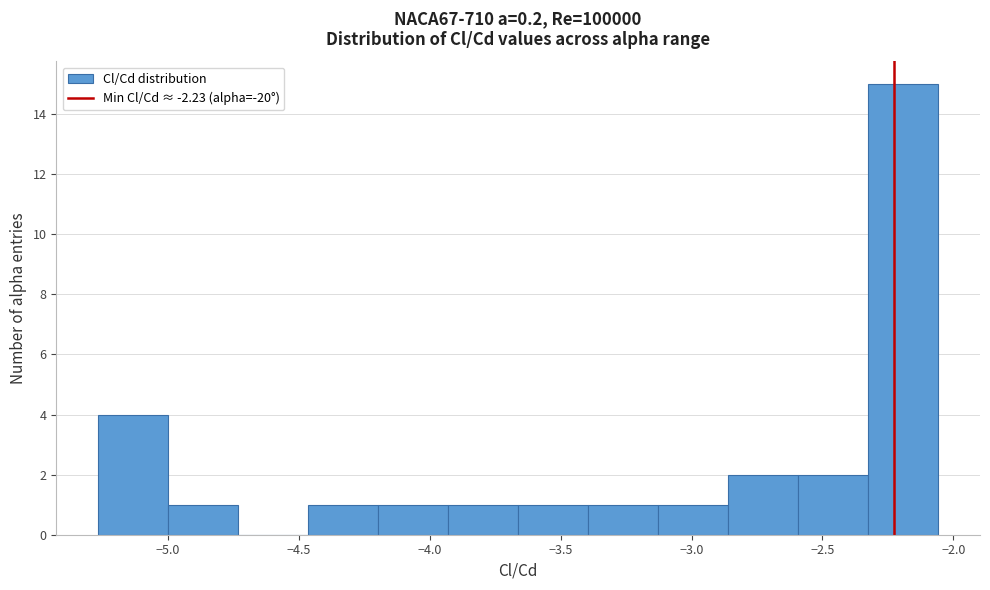

Over which range of the x-axis is the bar tallest?

-2.35 to -2.05